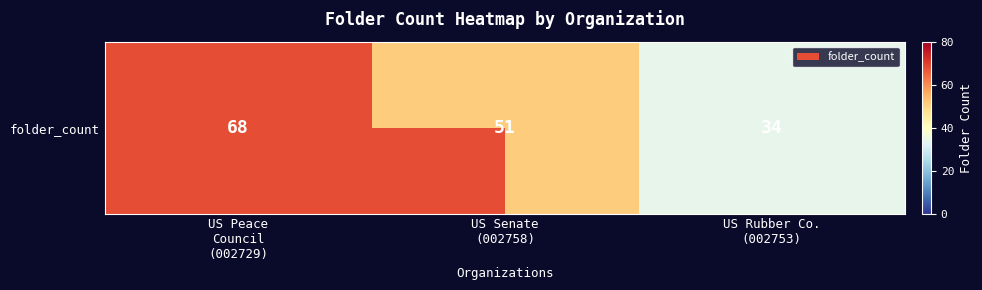

What is the change in value from US Senate
(002758) to US Rubber Co.
(002753)?

-17